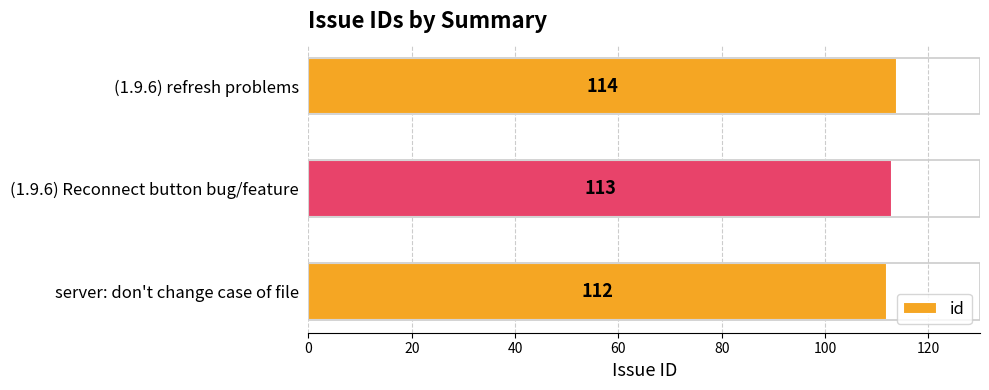

Reading top to bottom, what are all the values shown in this chart?

(1.9.6) refresh problems=114	(1.9.6) Reconnect button bug/feature=113	server: don't change case of file=112